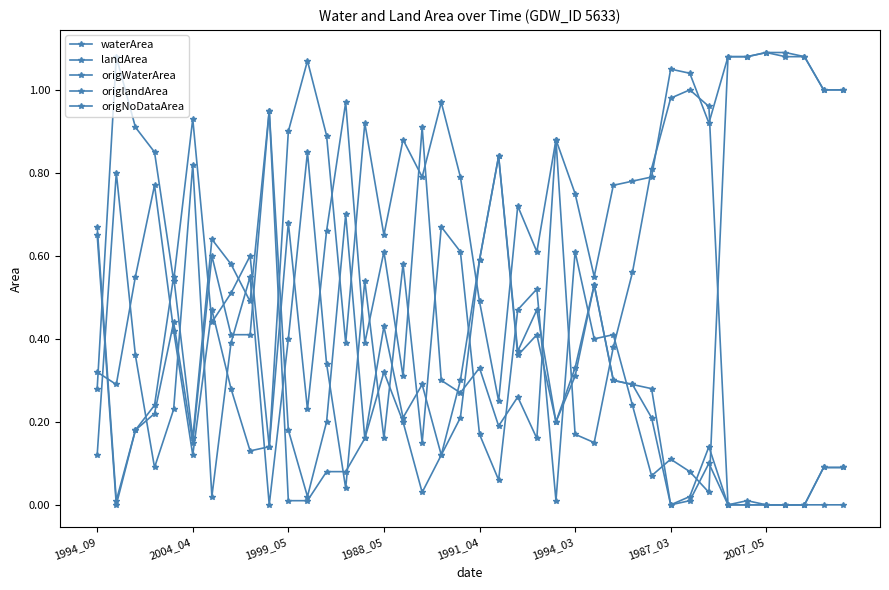

Is this an area chart (filled region under the line)?

No